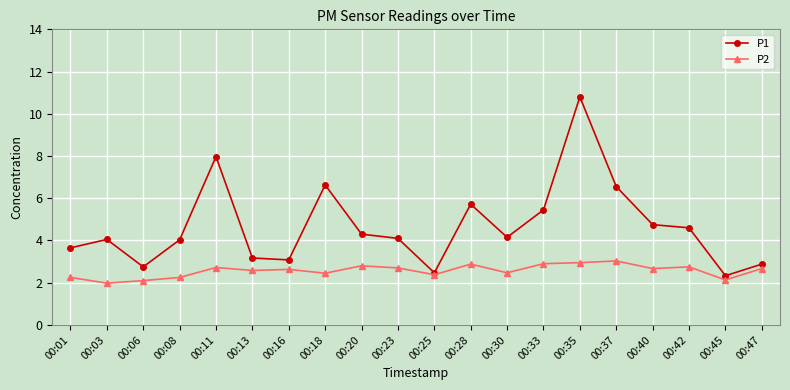

Rank the series by their average value, from highest to lowest.

P1, P2